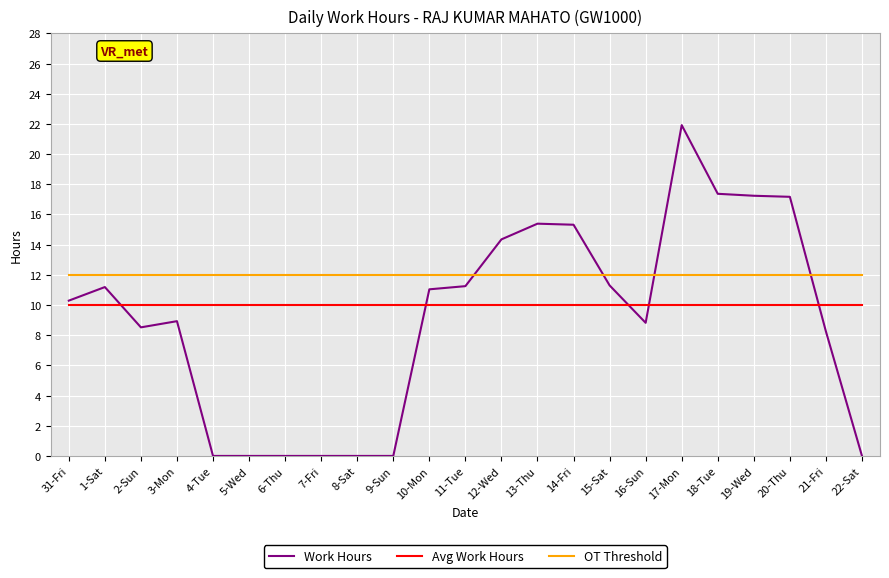

Is the value of OT Threshold at 14-Fri greater than the value of Work Hours at 2-Sun?

Yes